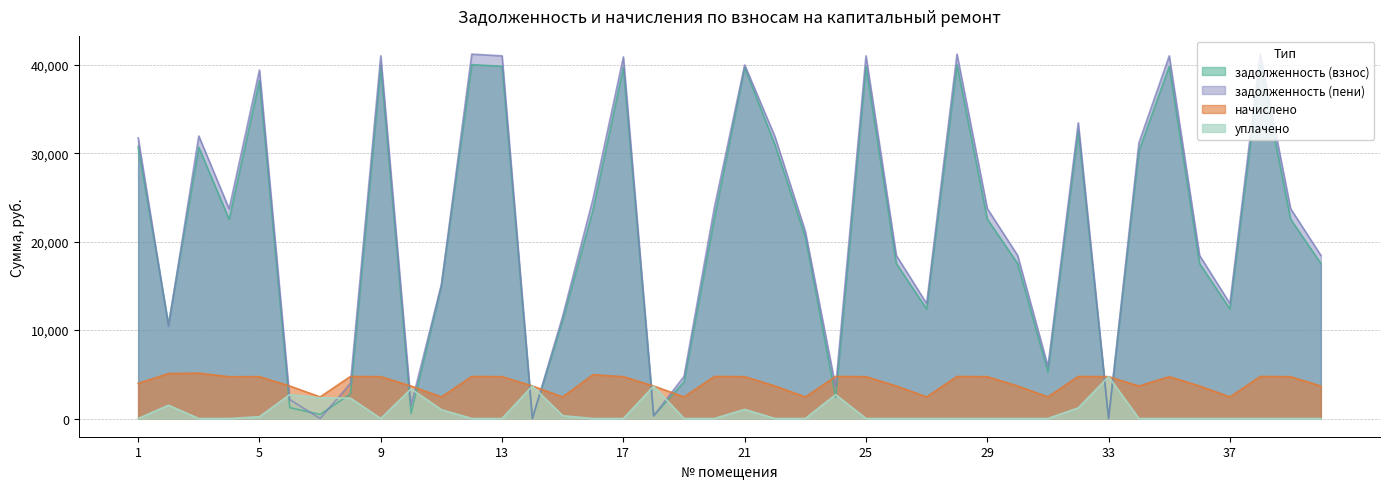

Reading left to right, extract all data points from this chart.

задолженность (взнос): 1=30744.9	2=10668.2	3=30660.8	4=22520.2	5=38223.7	6=1225.1	7=463.6	8=2773.3	9=39823.7	10=575.5	11=15038.0	12=40011.8	13=39823.7	14=0.0	15=11131.3	16=23619.2	17=39704.8	18=306.3	19=4160.0	20=22661.8	21=39695.7	22=30932.4	23=20538.0	24=2376.8	25=39823.7	26=17519.4	27=12385.0	28=40011.8	29=22554.7	30=17519.4	31=5278.2	32=32548.9	33=0.7	34=30264.1	35=39823.7	36=17519.4	37=12385.0	38=40011.8	39=22554.7	40=17519.4
задолженность (пени): 1=31738.2	2=10438.6	3=31944.2	4=23701.3	5=39406.6	6=2144.0	7=0.0	8=3961.8	9=41006.6	10=1494.3	11=15148.1	12=41200.3	13=41006.6	14=0.0	15=11585.6	16=24857.9	17=40887.8	18=306.3	19=4770.1	20=23850.3	21=39978.6	22=31851.2	23=21148.1	24=3565.3	25=41006.6	26=18438.2	27=12995.1	28=41200.3	29=23737.6	30=18438.2	31=5888.3	32=33437.4	33=0.7	34=31183.0	35=41006.6	36=18438.2	37=12995.1	38=41200.3	39=23737.6	40=18438.2
начислено: 1=3973.0	2=5081.5	3=5133.6	4=4724.4	5=4731.8	6=3675.4	7=2440.3	8=4754.2	9=4731.8	10=3675.4	11=2440.3	12=4754.2	13=4731.8	14=3675.4	15=2440.3	16=4955.0	17=4731.8	18=3675.4	19=2440.3	20=4754.2	21=4731.8	22=3675.4	23=2440.3	24=4754.2	25=4731.8	26=3675.4	27=2440.3	28=4754.2	29=4731.8	30=3675.4	31=2440.3	32=4754.2	33=4731.8	34=3675.4	35=4731.8	36=3675.4	37=2440.3	38=4754.2	39=4731.8	40=3675.4
уплачено: 1=0.0	2=1500.0	3=0.0	4=0.0	5=200.0	6=2700.9	7=2344.0	8=2306.3	9=0.0	10=3350.8	11=1000.0	12=0.0	13=0.0	14=3675.4	15=315.5	16=0.0	17=0.0	18=3661.5	19=0.0	20=0.0	21=1028.0	22=0.0	23=0.0	24=2702.0	25=0.0	26=0.0	27=0.0	28=0.0	29=0.0	30=0.0	31=0.0	32=1200.0	33=4730.9	34=0.0	35=0.0	36=0.0	37=0.0	38=0.0	39=0.0	40=0.0